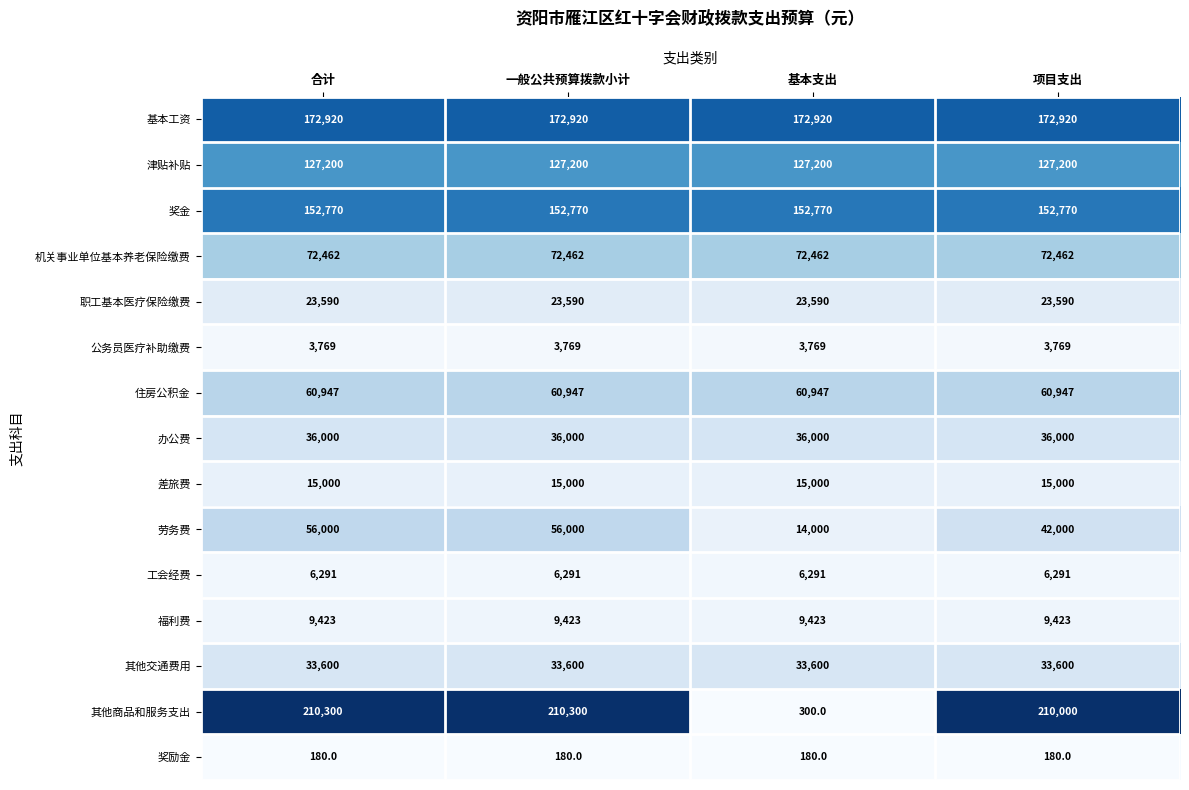

Rank the series by their maximum value, from lowest to highest.

奖励金, 公务员医疗补助缴费, 工会经费, 福利费, 差旅费, 职工基本医疗保险缴费, 其他交通费用, 办公费, 劳务费, 住房公积金, 机关事业单位基本养老保险缴费, 津贴补贴, 奖金, 基本工资, 其他商品和服务支出